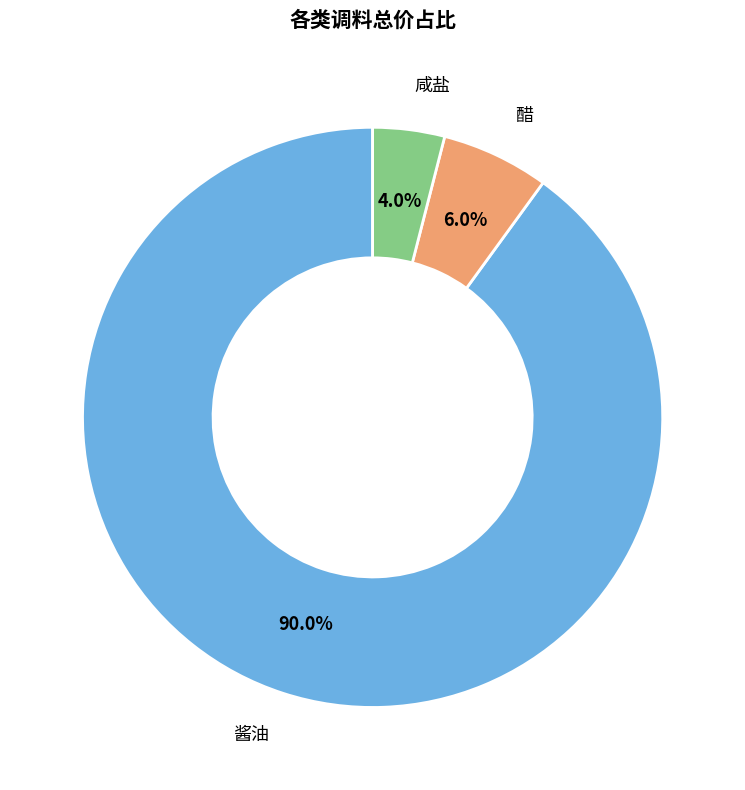

How many slices are in this pie chart?

3